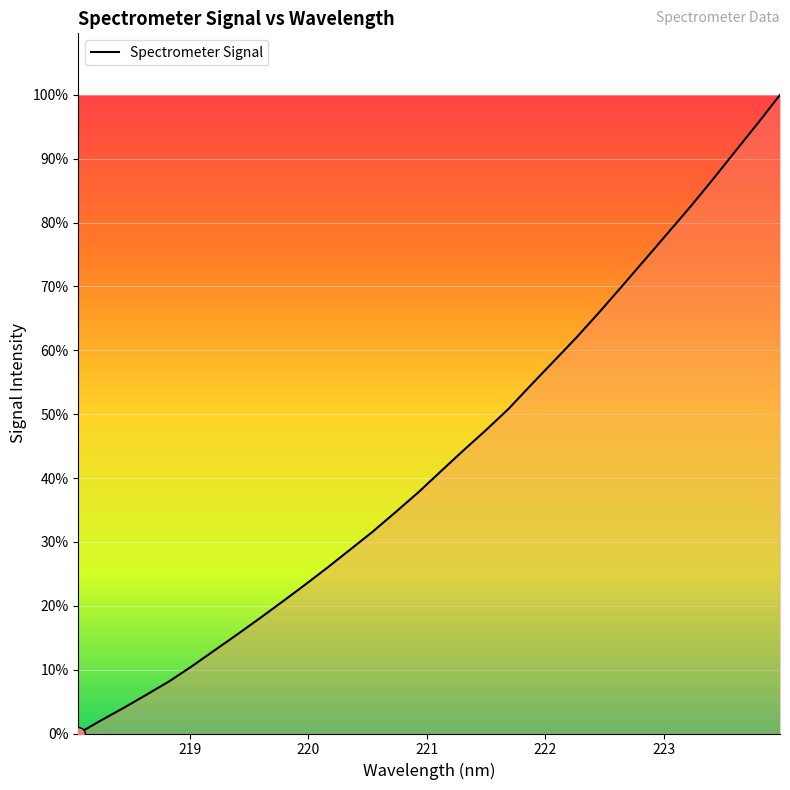

Does the chart have visible grid lines?

Yes